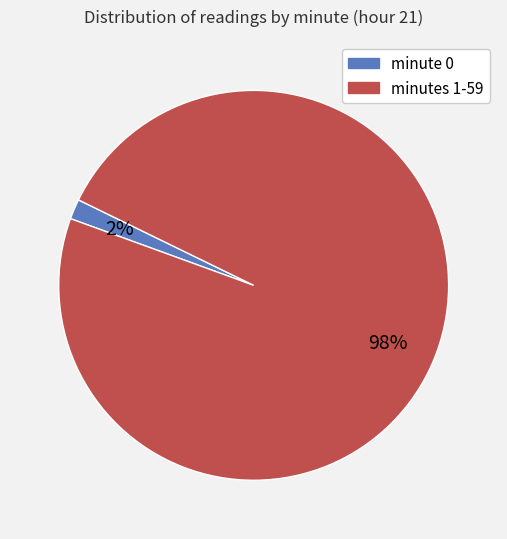

To the nearest percent, what is the average slice percentage?

50%